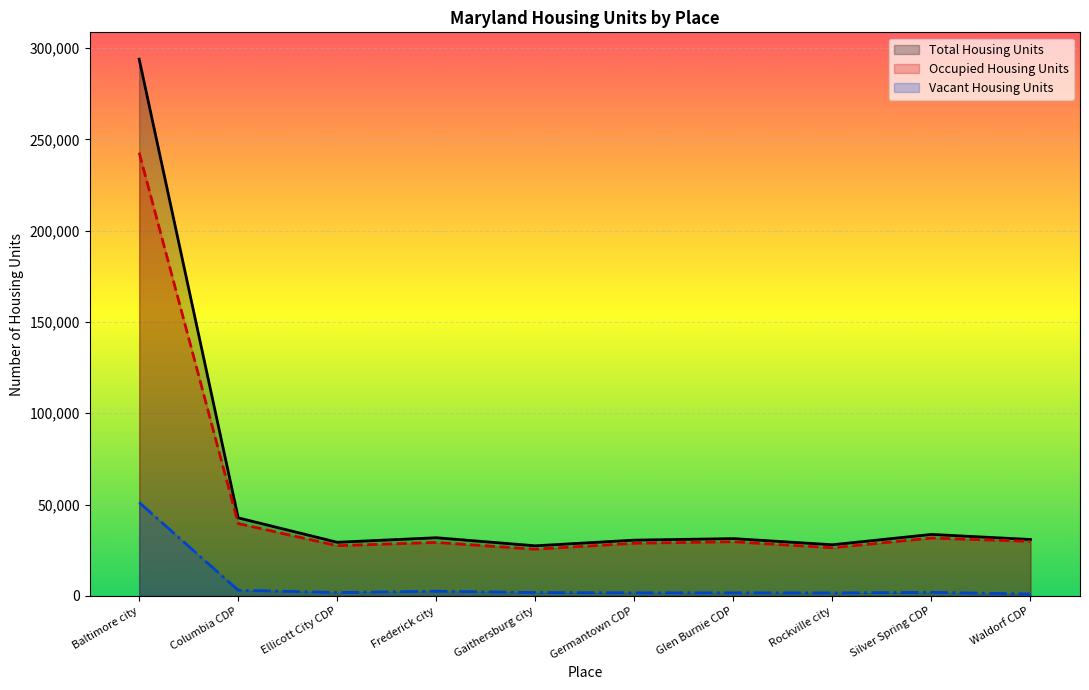

Between Ellicott City CDP and Gaithersburg city, which is larger?

Ellicott City CDP